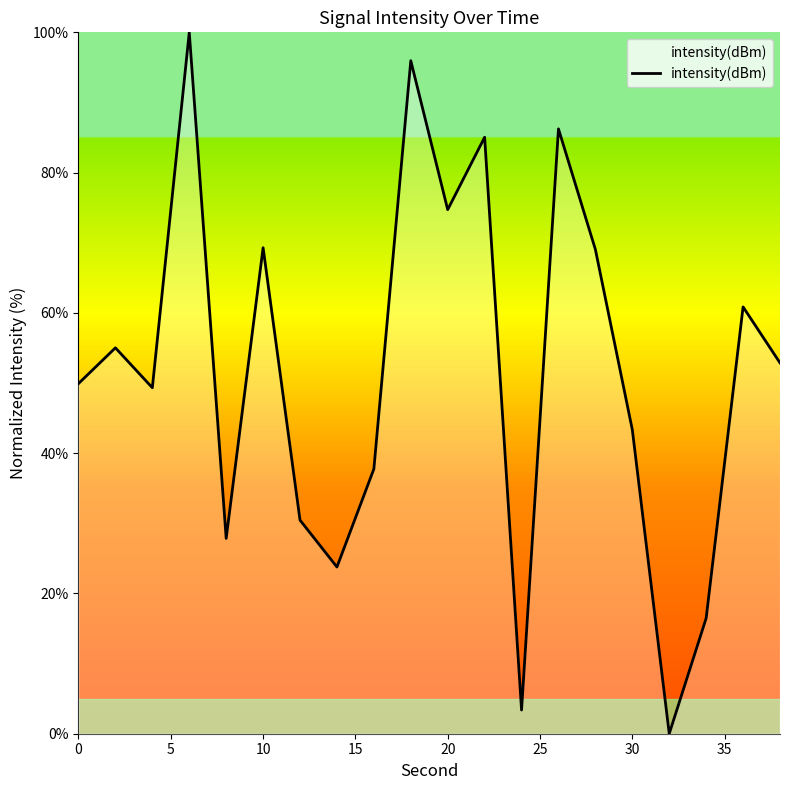

What is the greatest value displayed?

100.0